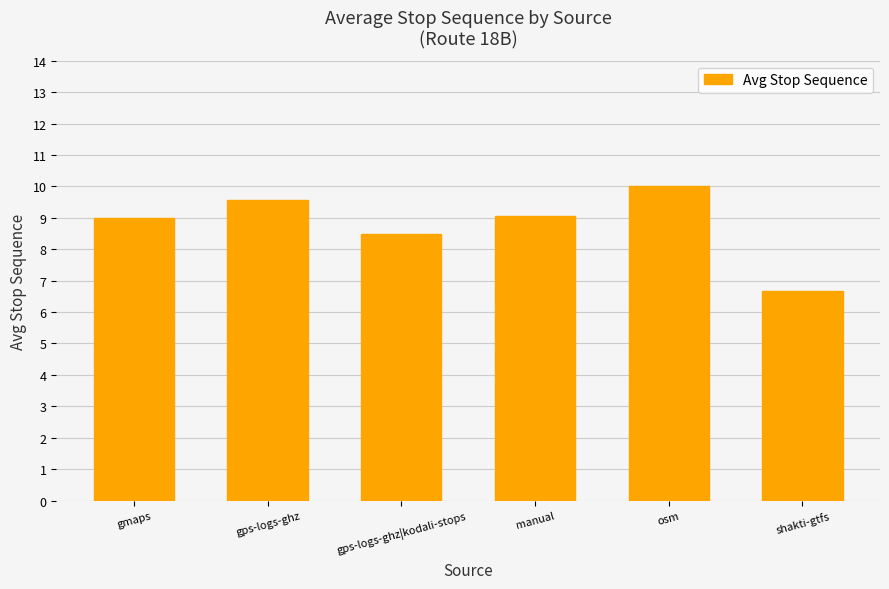

Between gps-logs-ghz and manual, which is larger?

gps-logs-ghz